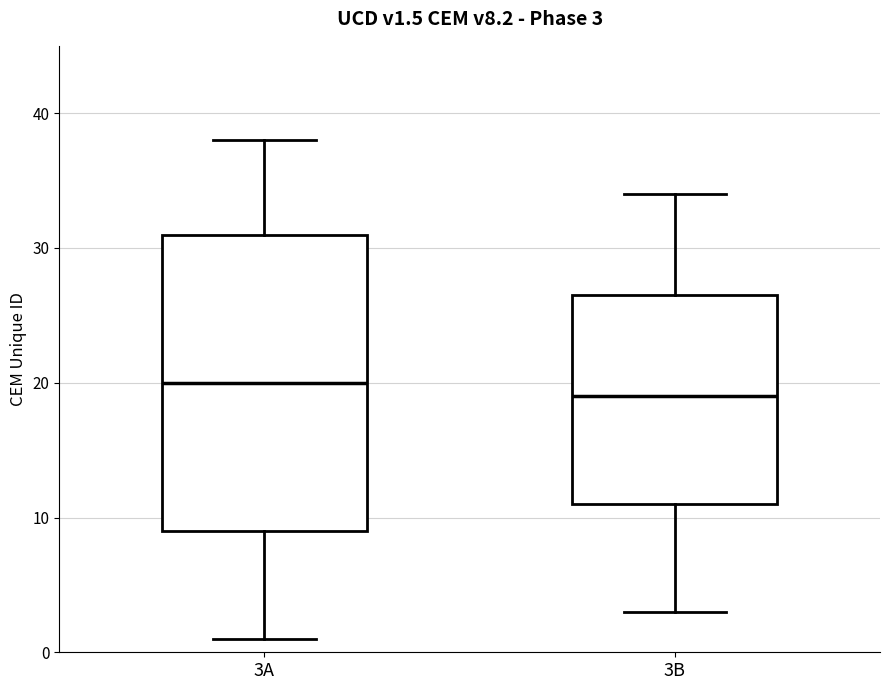

Comparing the boxes themselves (not the whiskers), which one is the tallest?

3A